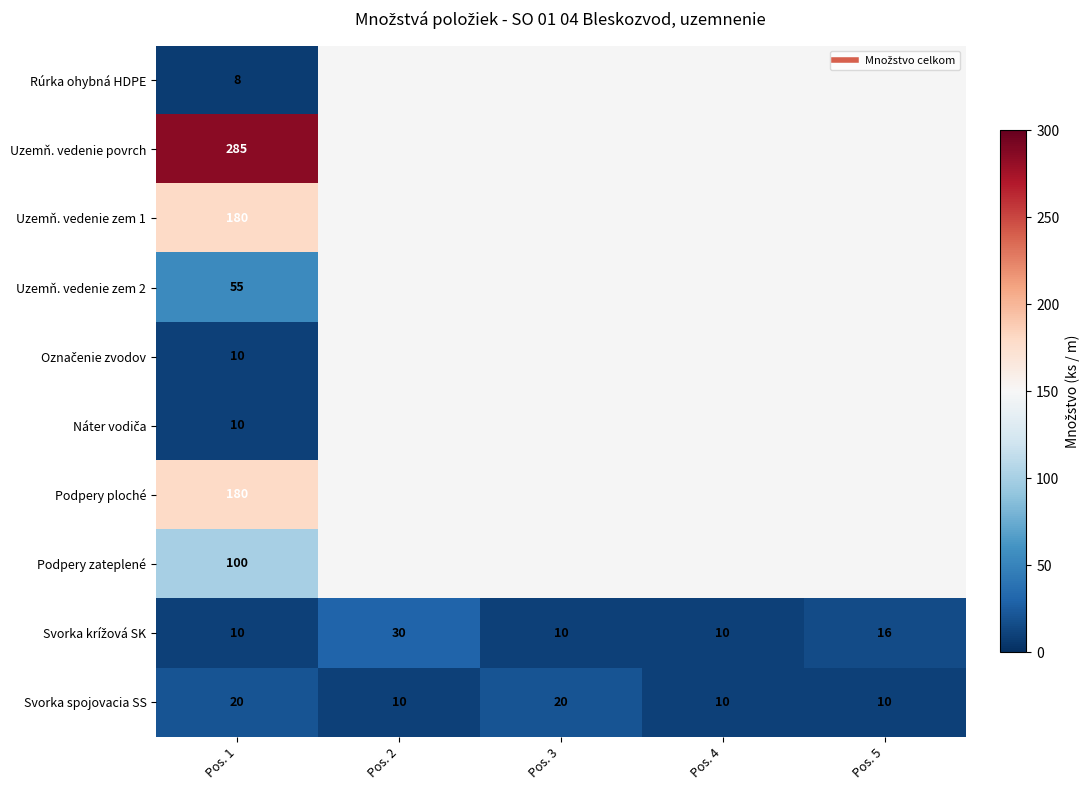

Which series has the widest spread of values?

Uzemň. vedenie povrch